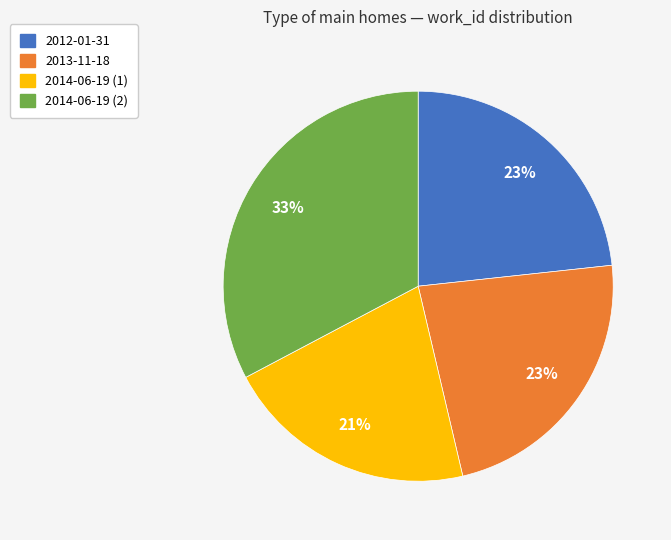

Which slice is the largest?

2014-06-19 (2)